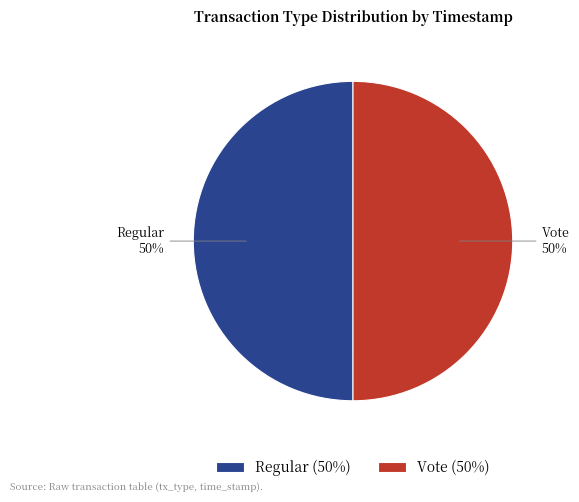

What percentage is the Regular slice, to the nearest percent?

50%